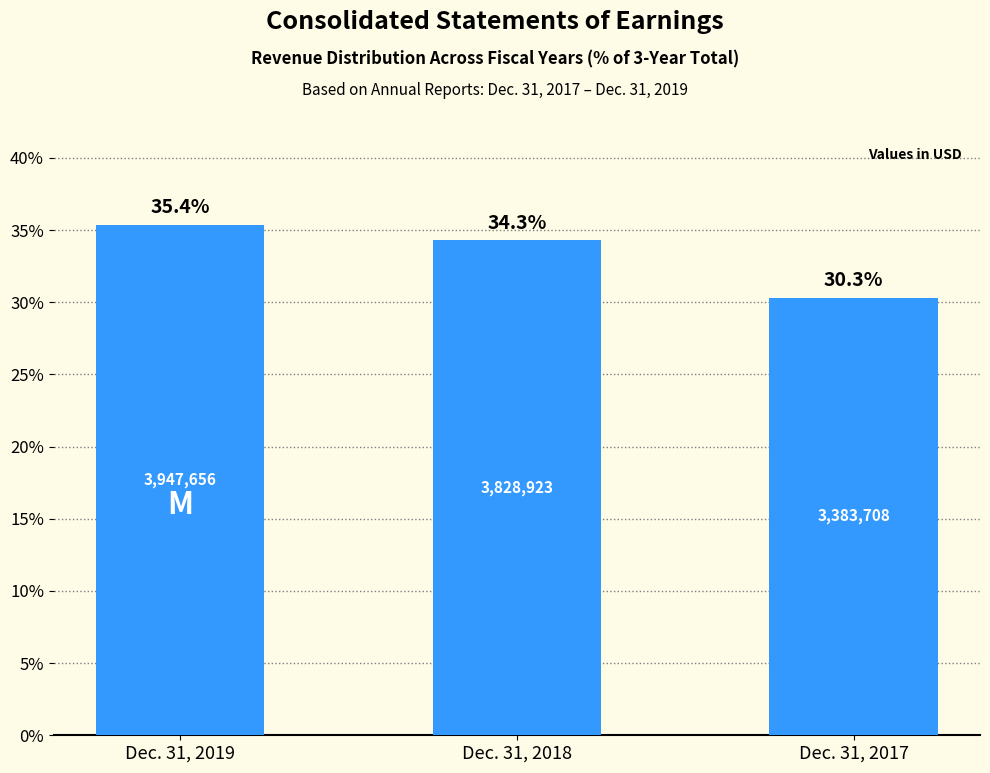

Reading left to right, transcribe all the data shown in this chart.

35.4	34.3	30.3